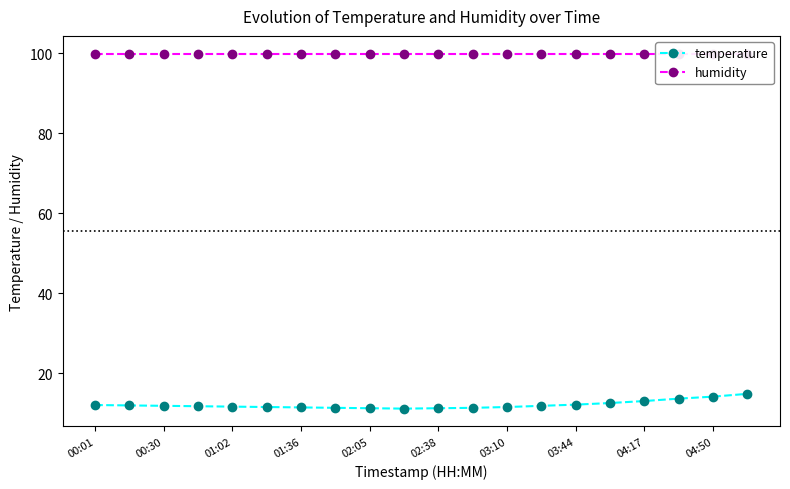

What is the difference between the second highest and second lowest values in the temperature series?

2.9